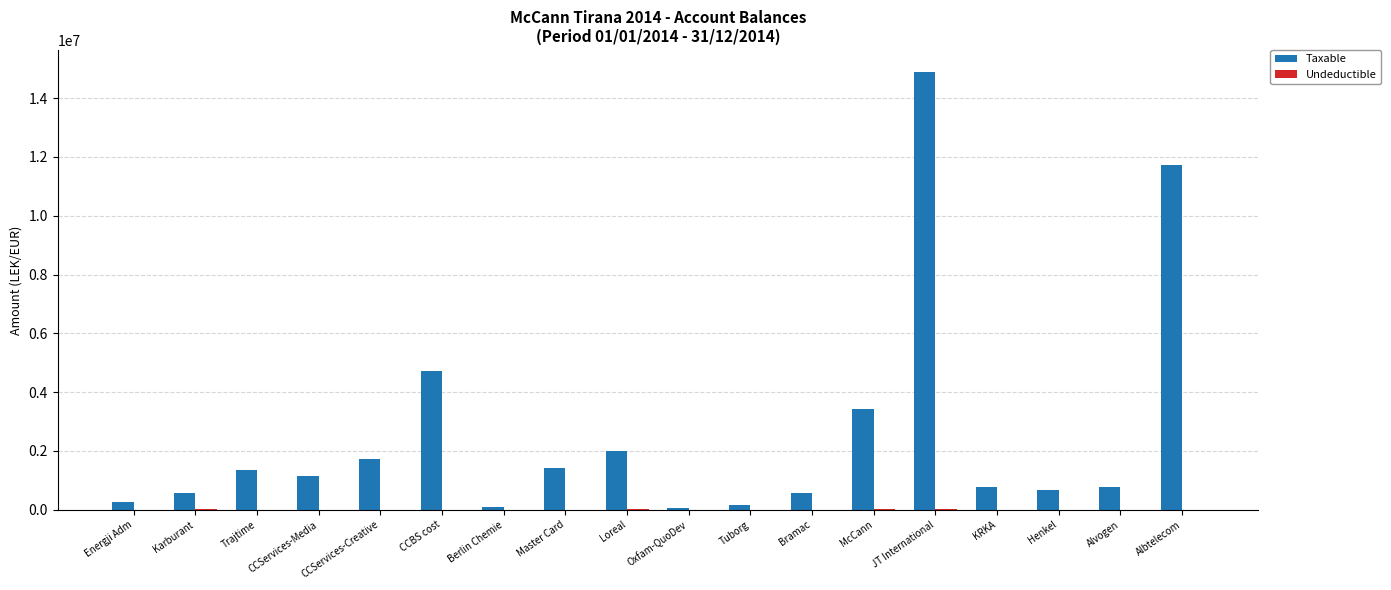

Between Trajtime and JT International, which series saw the biggest shift?

Taxable